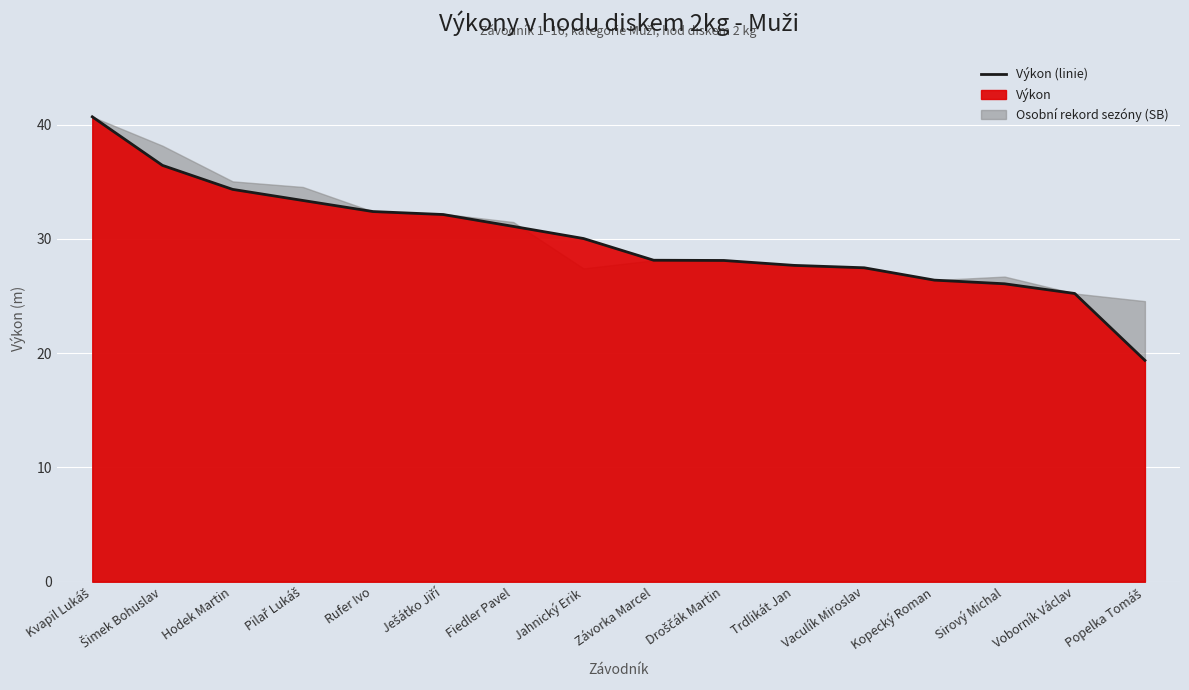

What is the sum of all values?

478.9